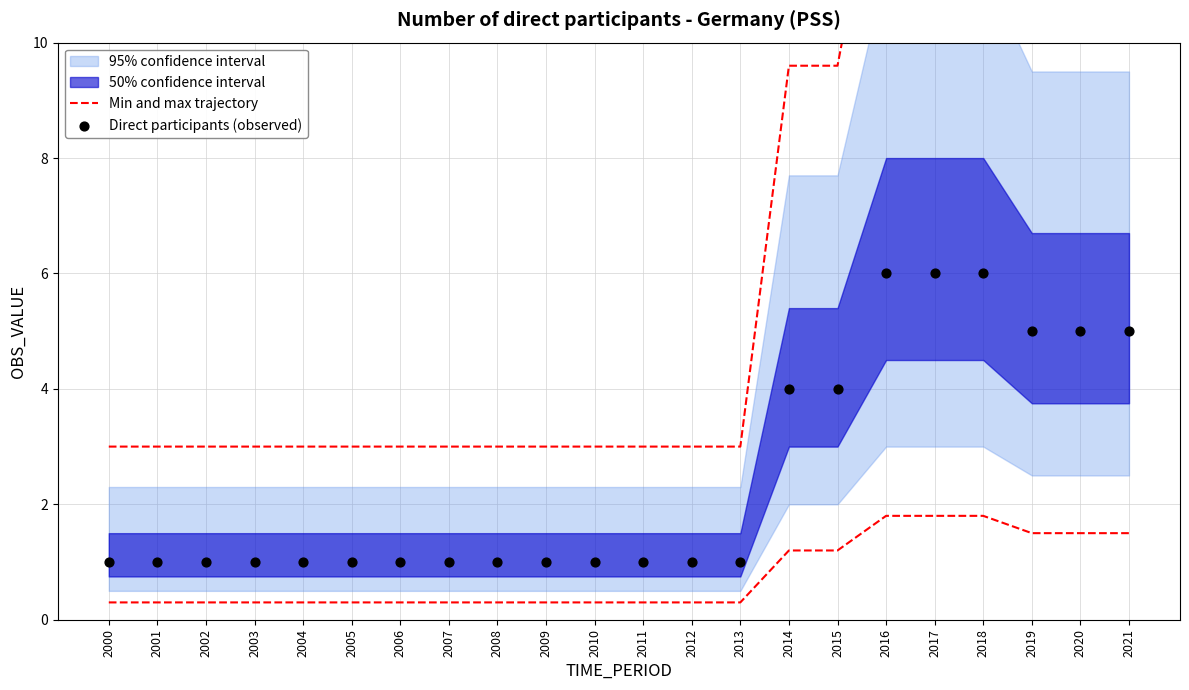

At how many categories does at least one series exceed 11?

6